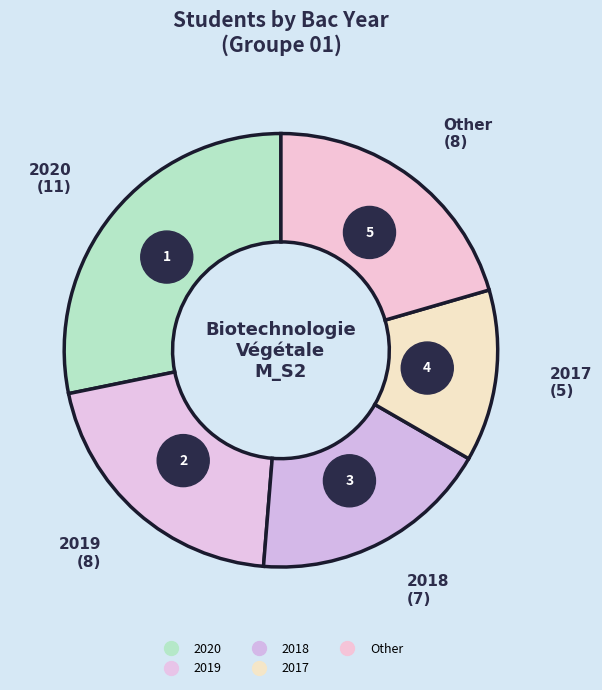

Is it true that Other is 34% of the pie?

False